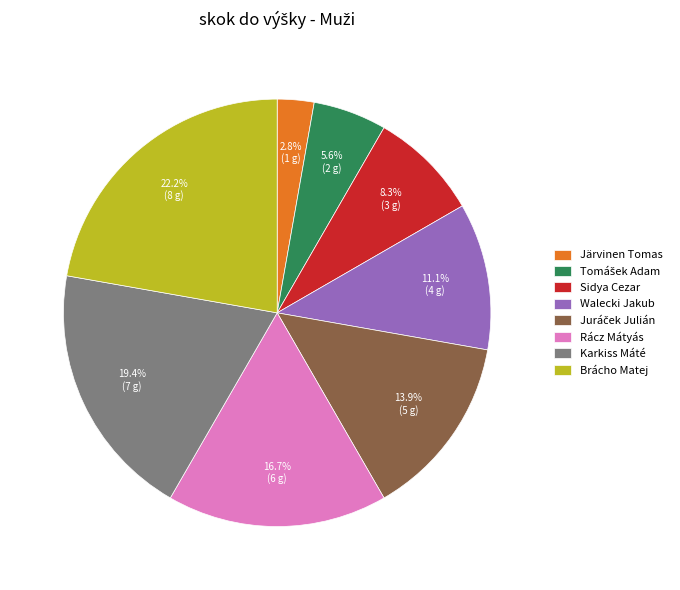

Combined, do Sidya Cezar and Walecki Jakub account for over 50%?

No